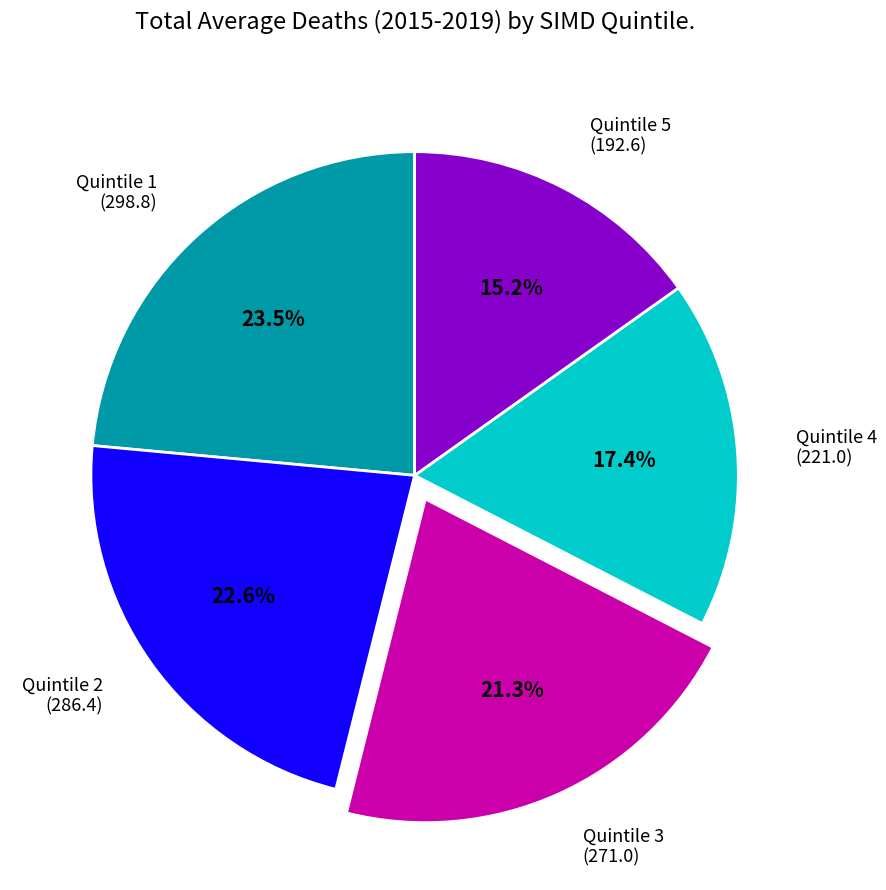

Combined, do Quintile 2 (286.4) and Quintile 4 (221.0) account for over 50%?

No